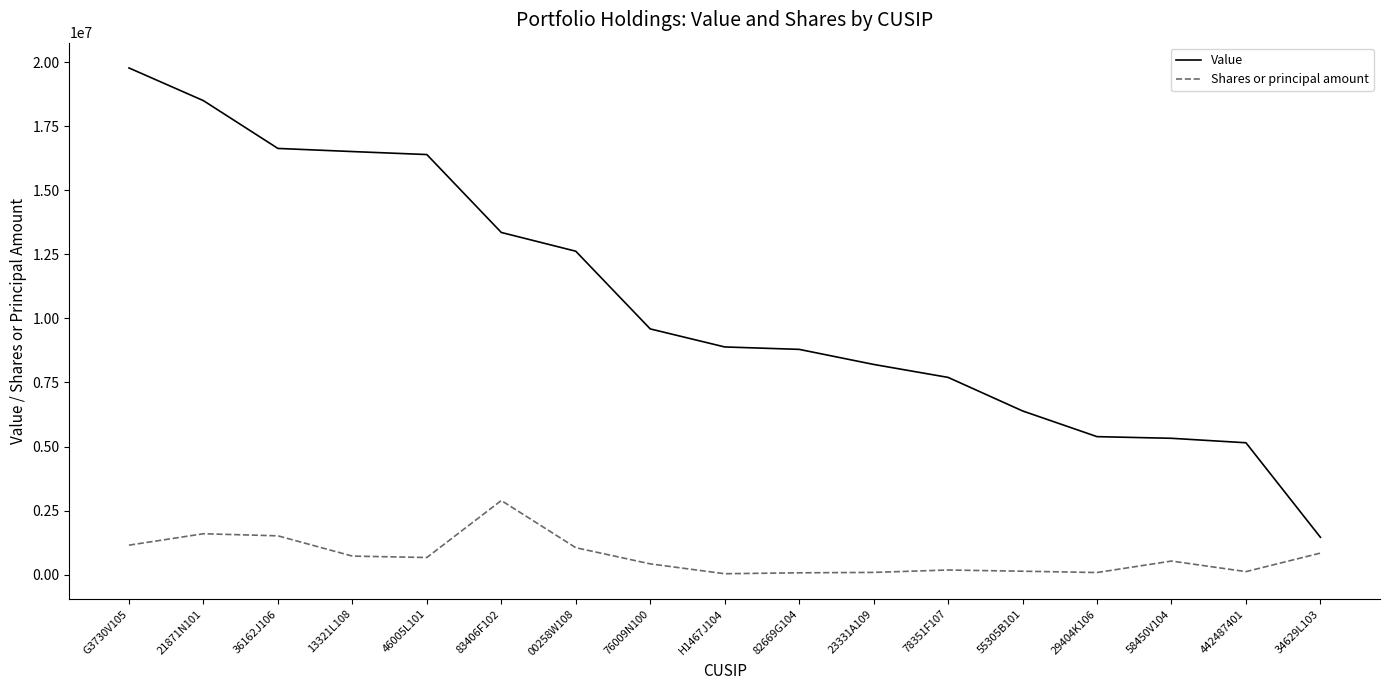

The value of Value at 13321L108 is 16508226. True or false?

True